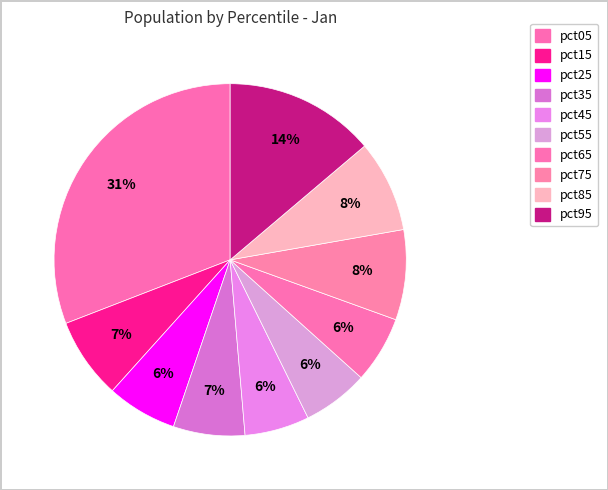

What percentage is the pct45 slice, to the nearest percent?

6%